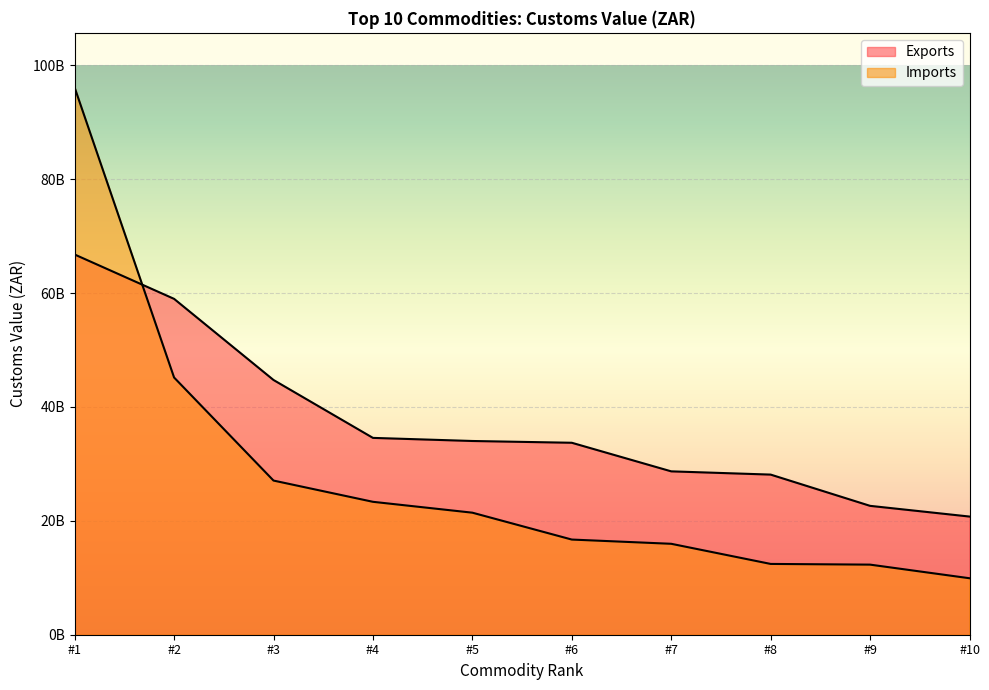

Does the chart display data point markers on the line(s)?

No